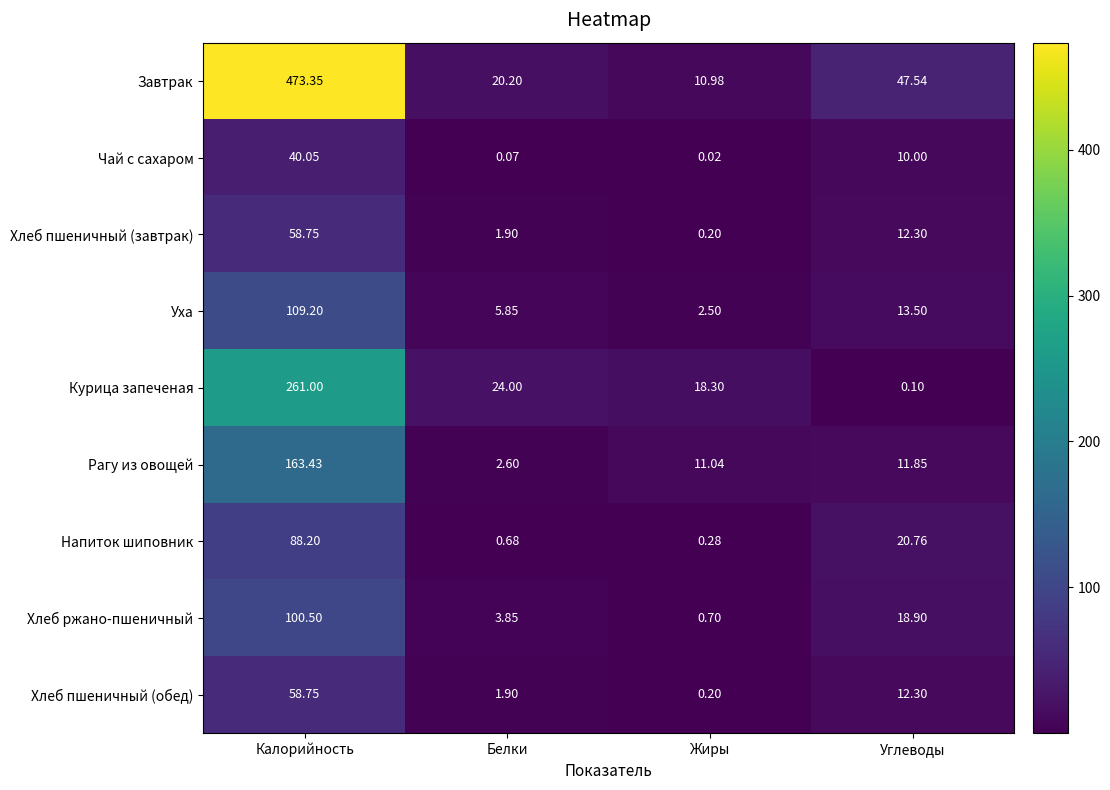

At which label is Курица запеченая closest to 130?

Белки